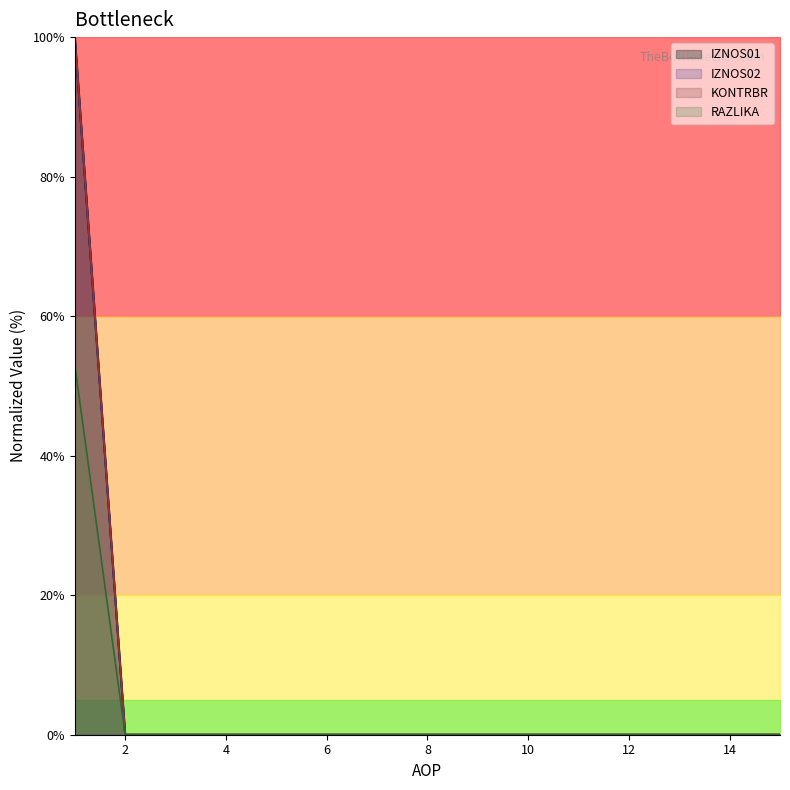

The value of IZNOS01 at 5 is -17. True or false?

False